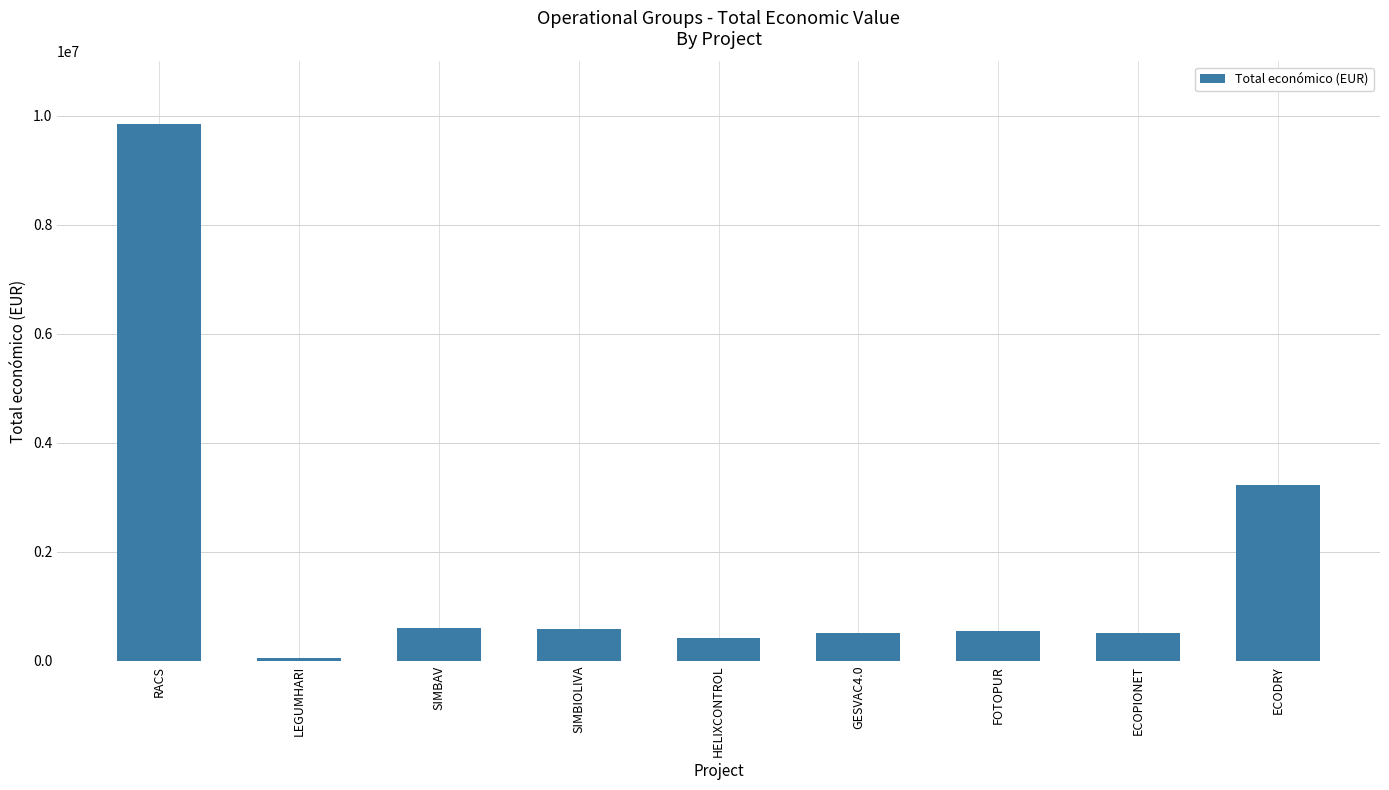

What is the difference between the values at RACS and HELIXCONTROL?

9423212